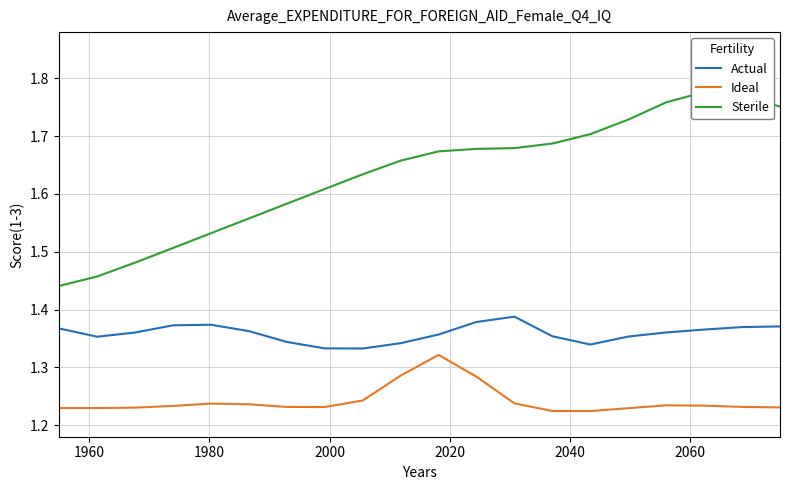

True or false: Actual and Ideal cross at least once.

False